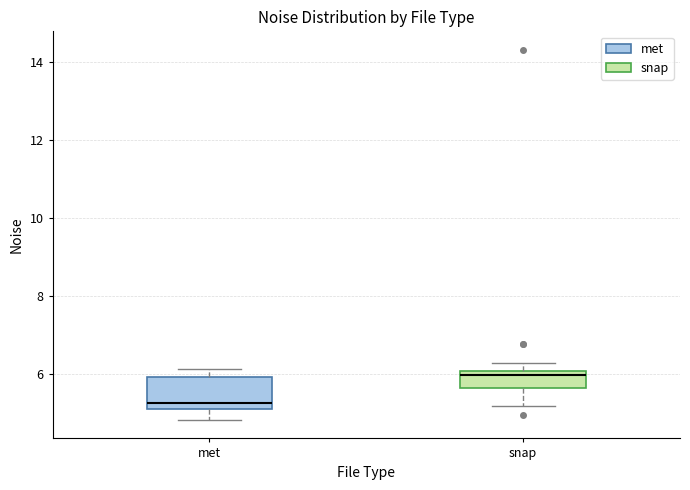

Reading left to right, transcribe this box plot: for each box, give where its median line is, the range the box spans, and where its two whiskers end, as read against the y-axis. The values are not printed on the chart, so give them approximately, as read against the axis.

met: median 5.2 (just above the box's lower edge), box 5.2 to 6.0, whiskers 4.8 to 6.2
snap: median 6.0 (just below the box's upper edge), box 5.6 to 6.0, whiskers 5.2 to 6.2